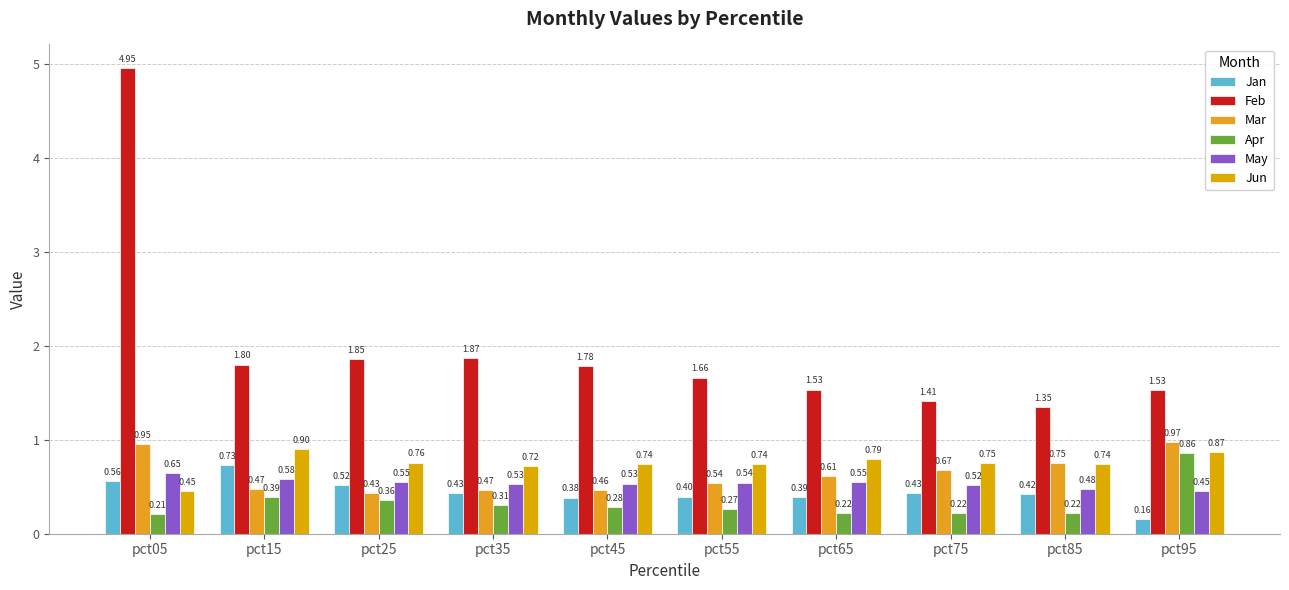

At which label does Jan reach its minimum?

pct95